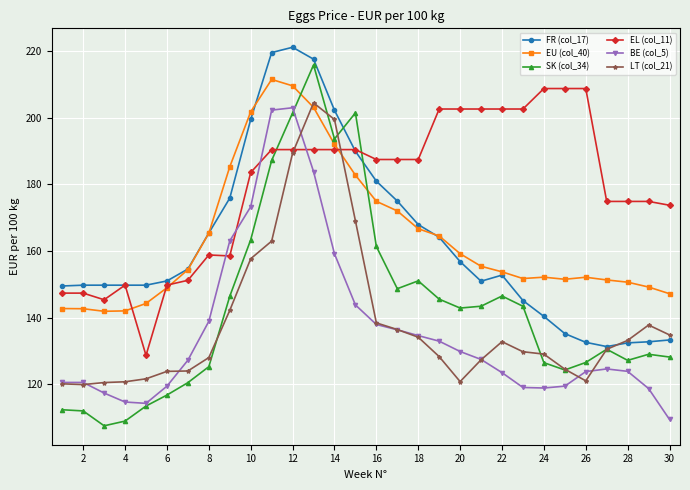

What is the difference between the maximum and minimum values in the SK (col_34) series?

108.2